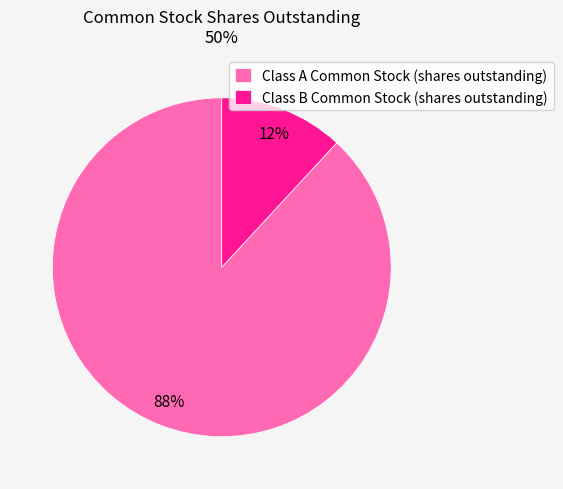

Which slice is the largest?

Class A Common Stock (shares outstanding)